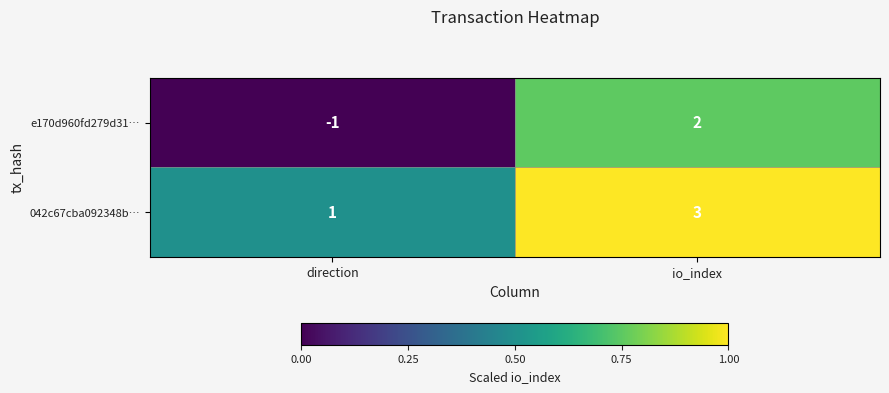

At which label is e170d960fd279d31… closest to 0?

direction